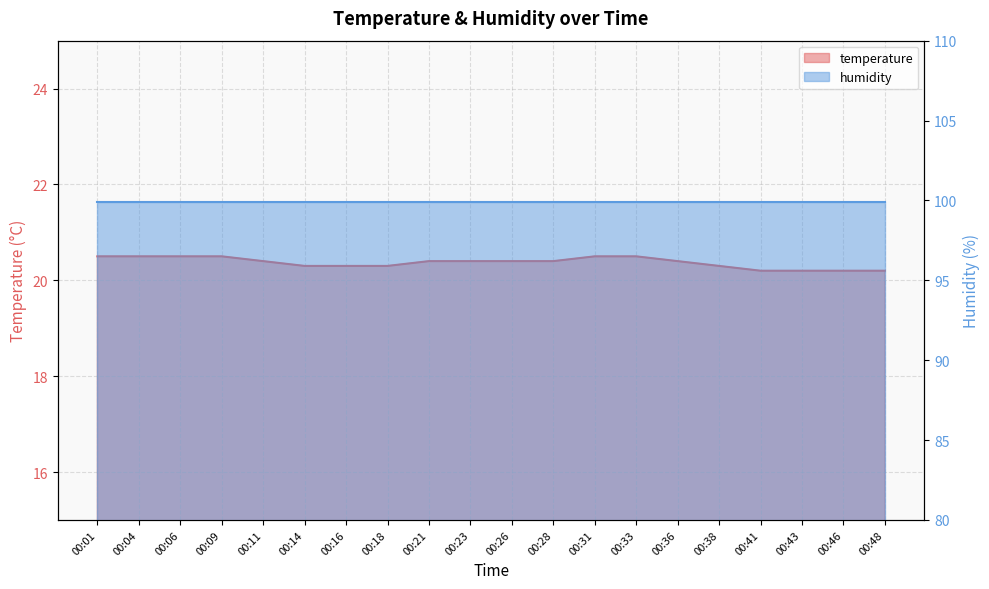

Reading right to left, list all the values displayed in this chart.

00:48=20.2	00:46=20.2	00:43=20.2	00:41=20.2	00:38=20.3	00:36=20.4	00:33=20.5	00:31=20.5	00:28=20.4	00:26=20.4	00:23=20.4	00:21=20.4	00:18=20.3	00:16=20.3	00:14=20.3	00:11=20.4	00:09=20.5	00:06=20.5	00:04=20.5	00:01=20.5